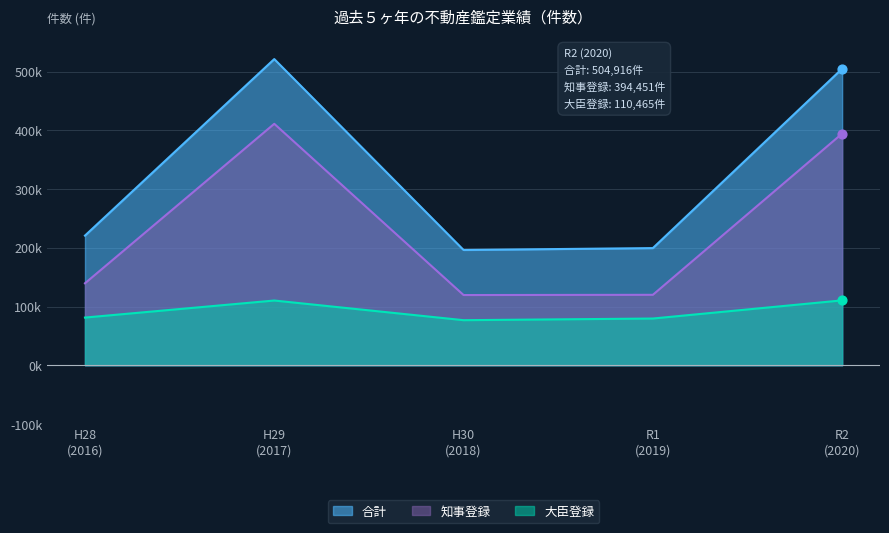

Which series contains the highest Y value?

合計